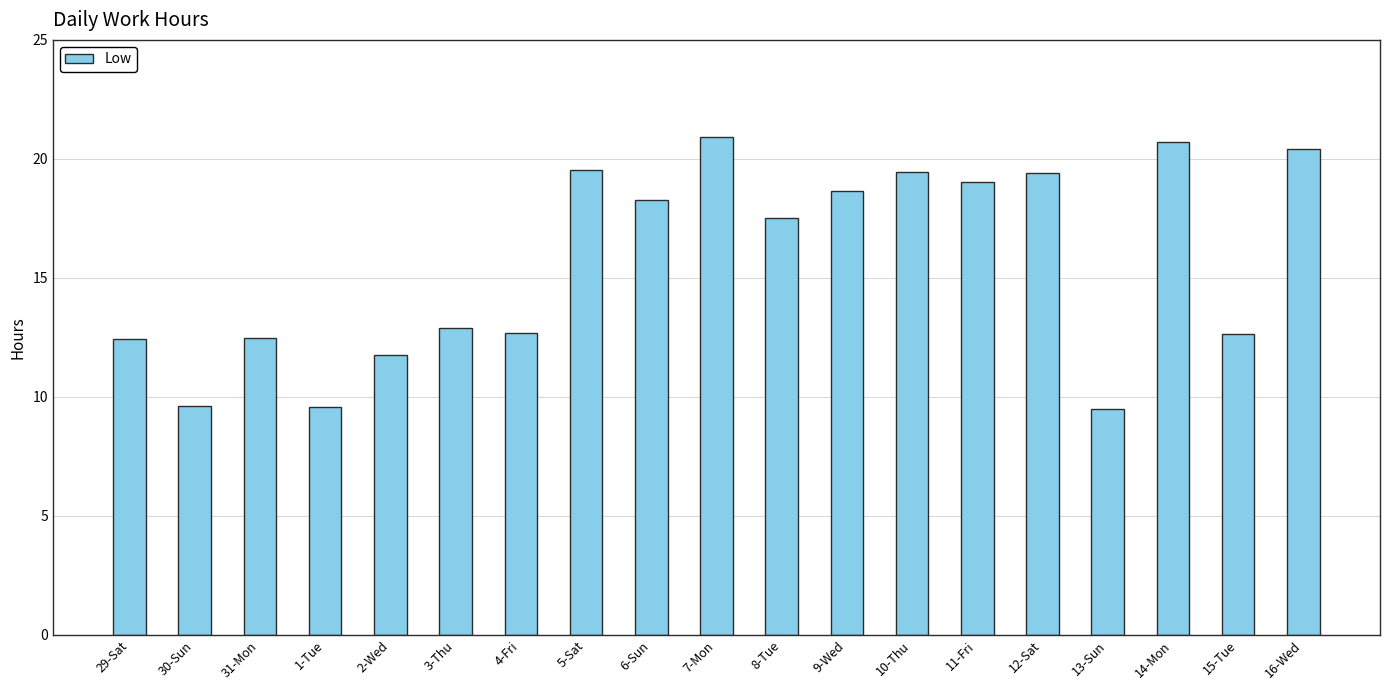

What is the average value?

15.7